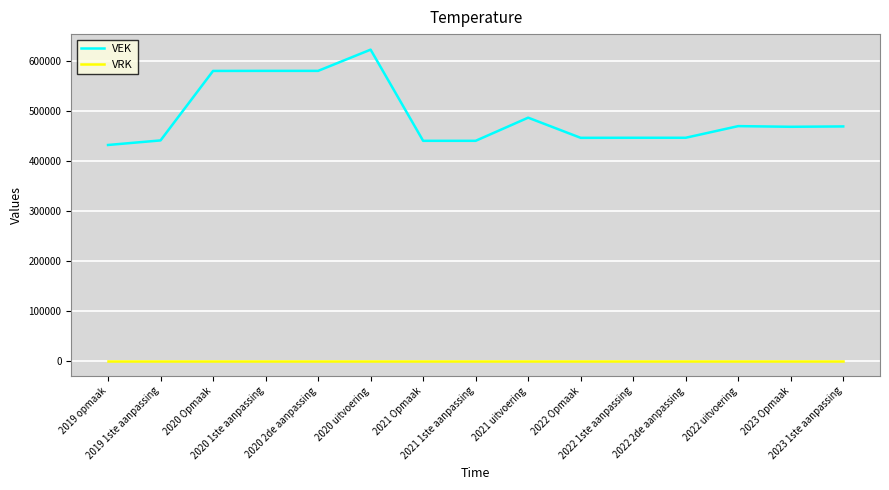

Rank the series by their average value, from lowest to highest.

VRK, VEK